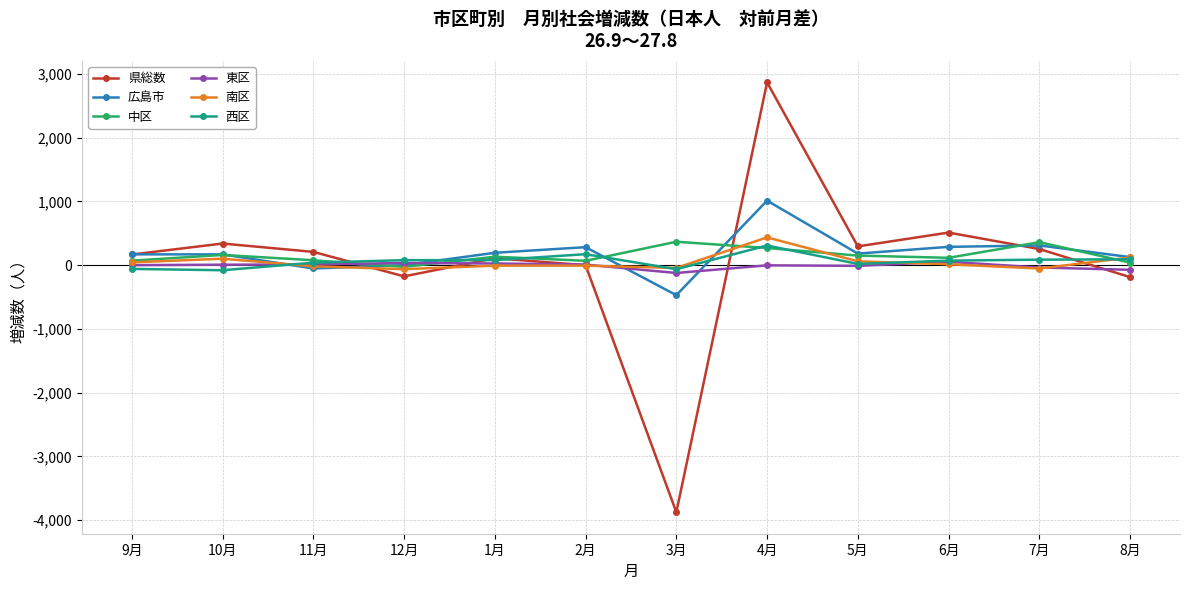

Between 2月 and 4月, which series saw the biggest shift?

県総数